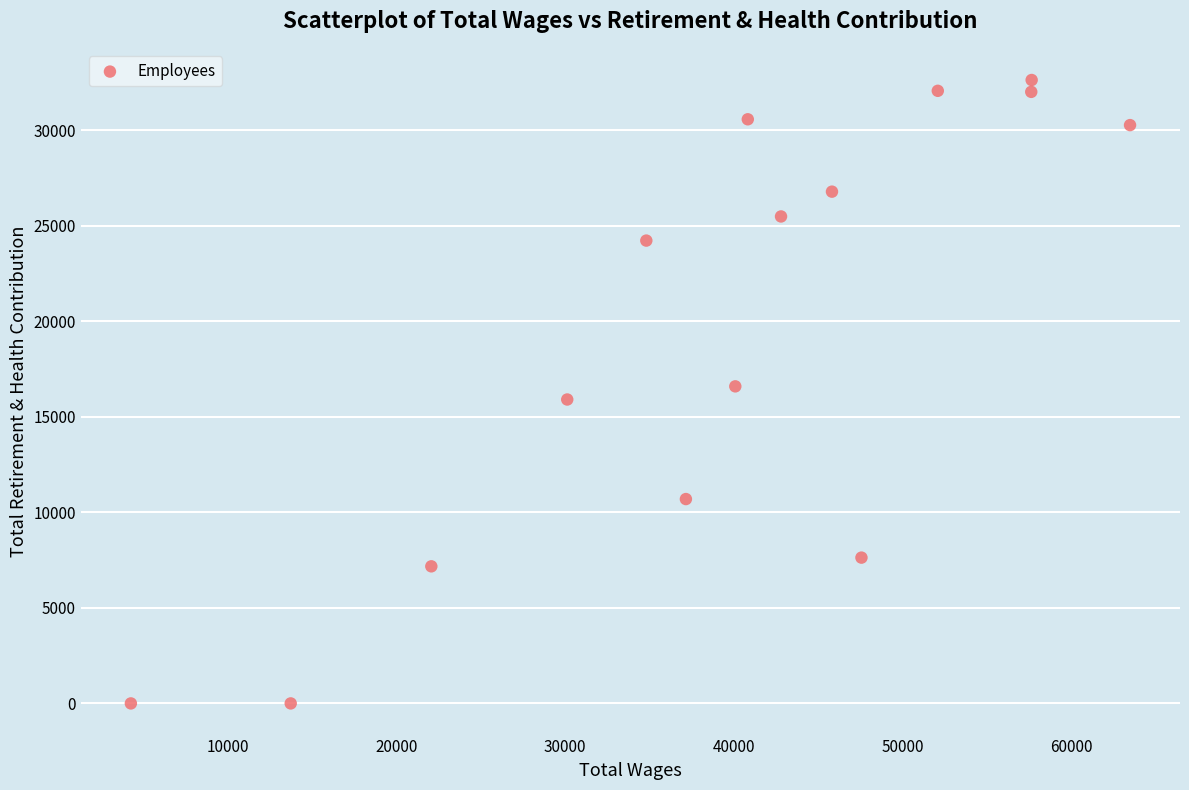

What is the range of Y values (max minus min)?

32630